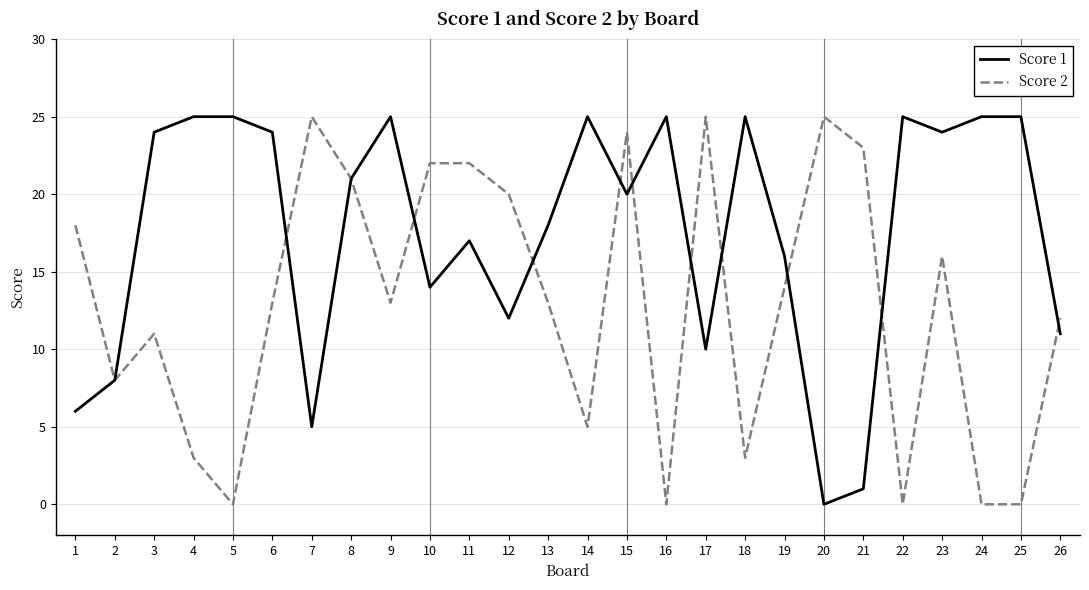

Between 4 and 10, which series saw the biggest shift?

Score 2